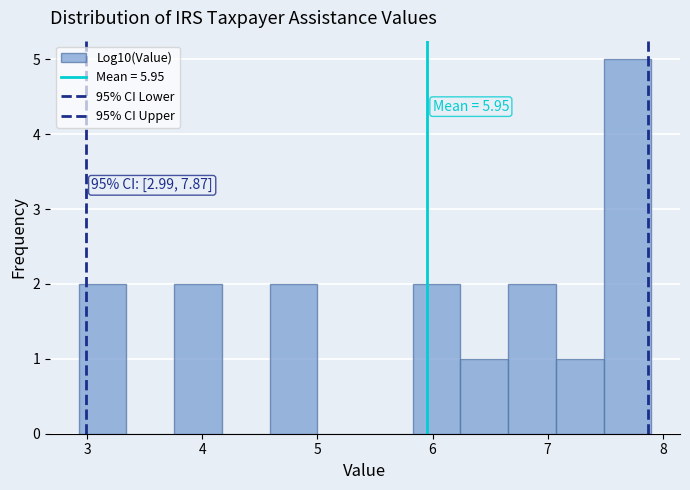

Over which range of the x-axis is the bar tallest?

7.5 to 7.9